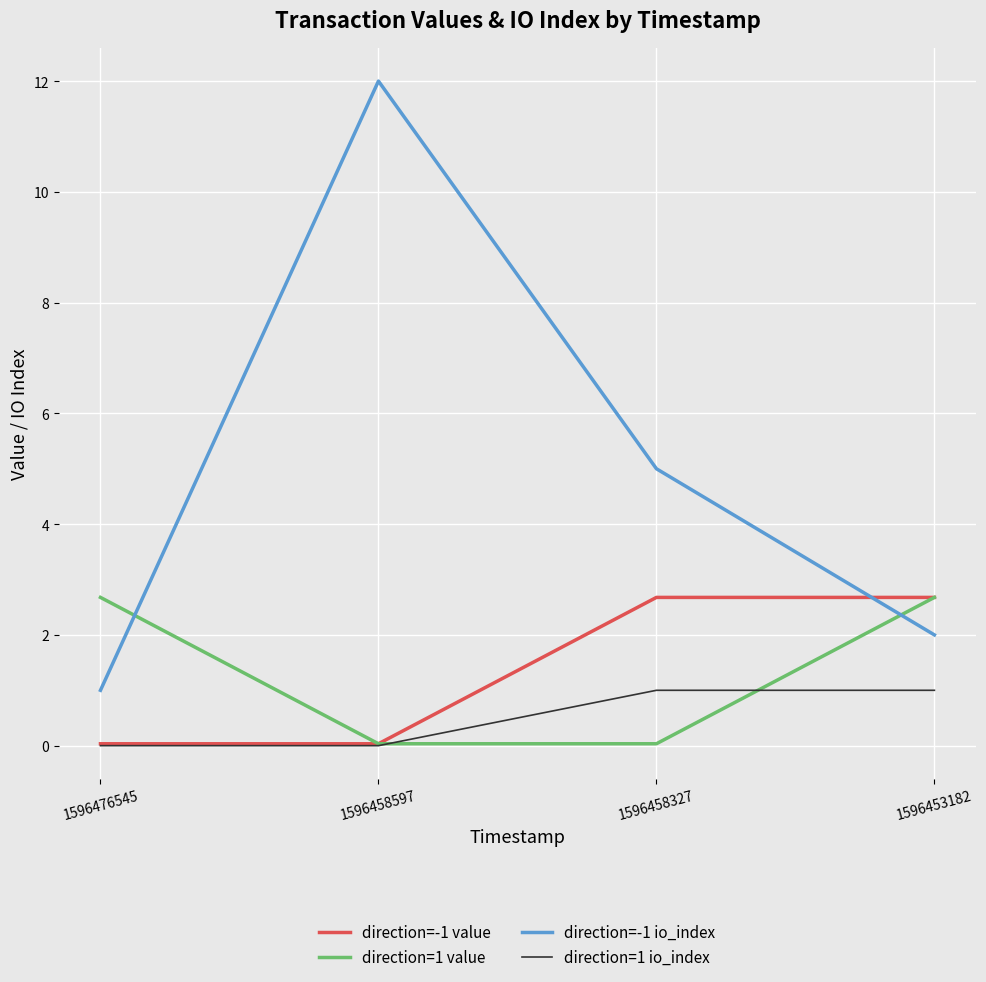

What is the difference between the second highest and minimum values in the direction=-1 io_index series?

4.0